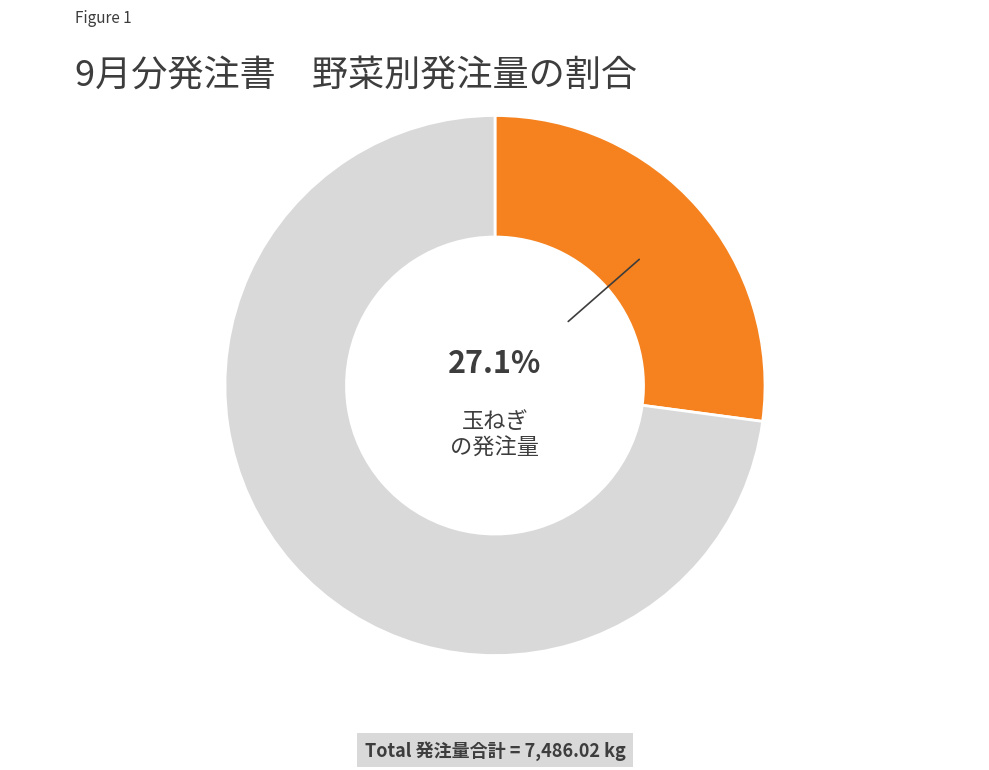

How many slices are in this pie chart?

2